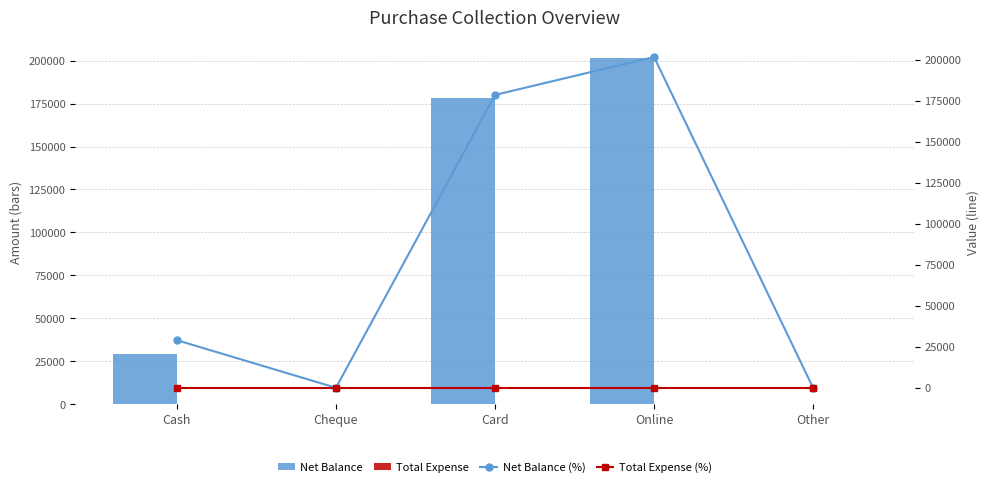

What is the label of the 4th bar from the right?

Cheque